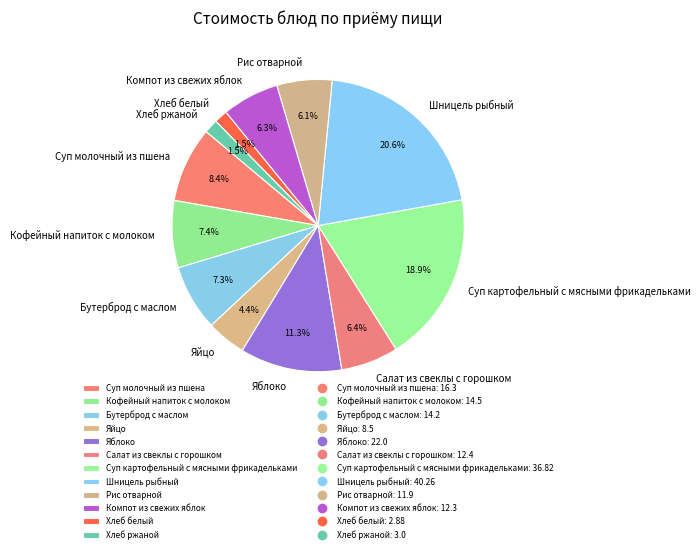

Does Бутерброд с маслом account for over 50% of the chart?

No